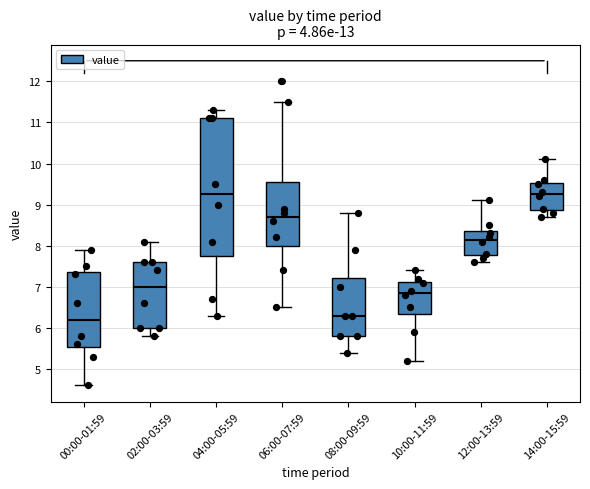

Reading left to right, read every box against the y-axis: the position of its median line, the range the box covers, and the ends of its whiskers. The values are not printed on the chart, so give them approximately, as read against the axis.

00:00-01:59: median 6.2, box 5.5 to 7.4, whiskers 4.6 to 7.9
02:00-03:59: median 7.0, box 6.0 to 7.6, whiskers 5.8 to 8.1
04:00-05:59: median 9.3, box 7.8 to 11.1, whiskers 6.3 to 11.3
06:00-07:59: median 8.7, box 8.0 to 9.6, whiskers 6.5 to 11.5
08:00-09:59: median 6.3, box 5.8 to 7.2, whiskers 5.4 to 8.8
10:00-11:59: median 6.9, box 6.4 to 7.1, whiskers 5.2 to 7.4
12:00-13:59: median 8.2, box 7.8 to 8.4, whiskers 7.6 to 9.1
14:00-15:59: median 9.3, box 8.9 to 9.5, whiskers 8.7 to 10.1